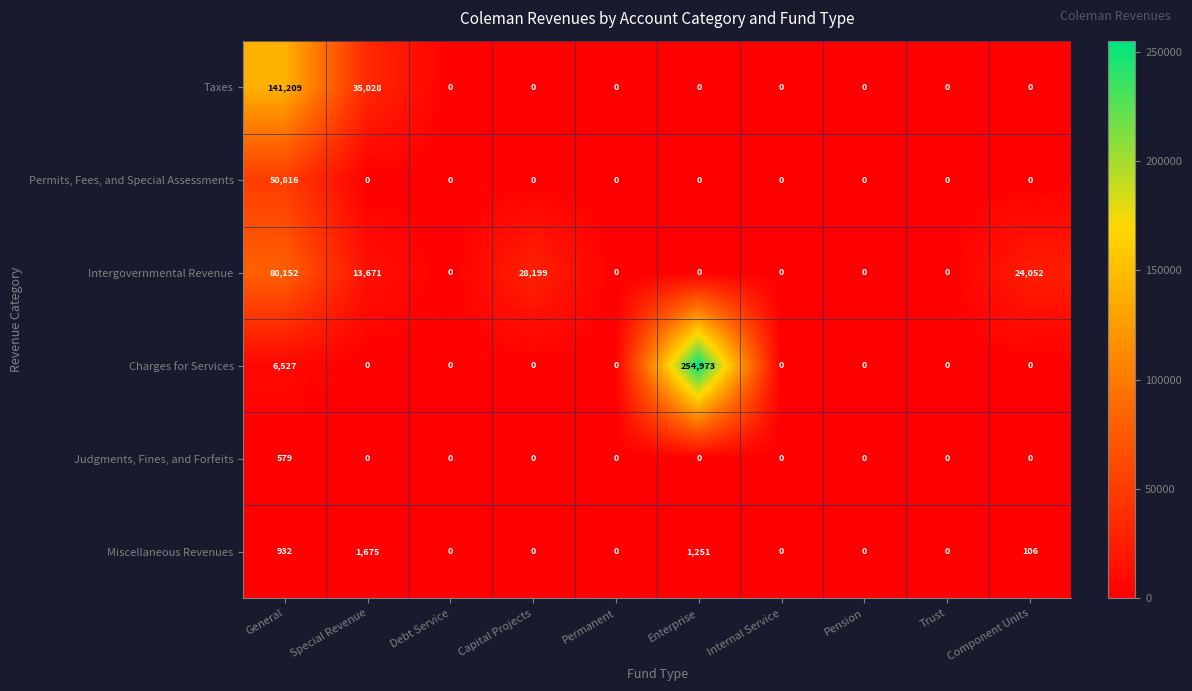

List the series in order of their peak value, highest first.

Charges for Services, Taxes, Intergovernmental Revenue, Permits, Fees, and Special Assessments, Miscellaneous Revenues, Judgments, Fines, and Forfeits